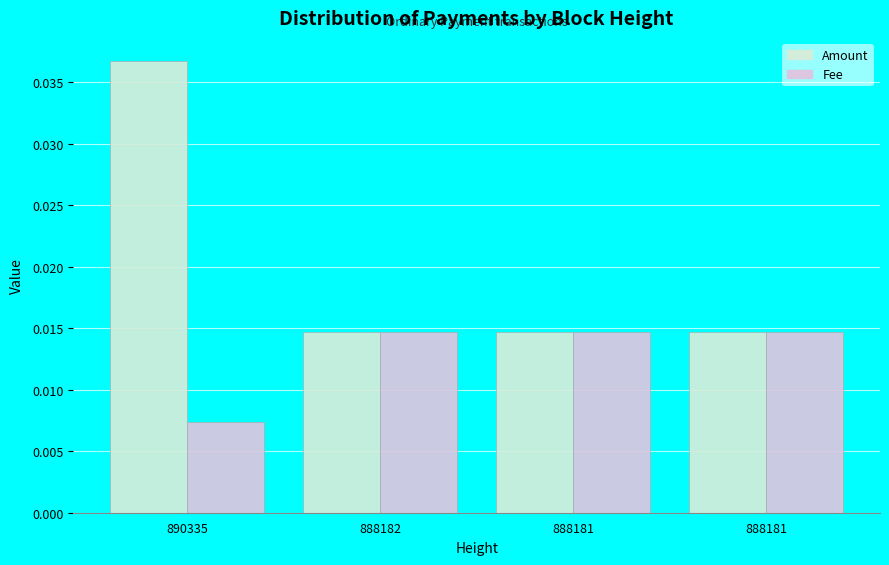

List the labels in order of Amount value, smallest first.

888182, 888181, 888181, 890335